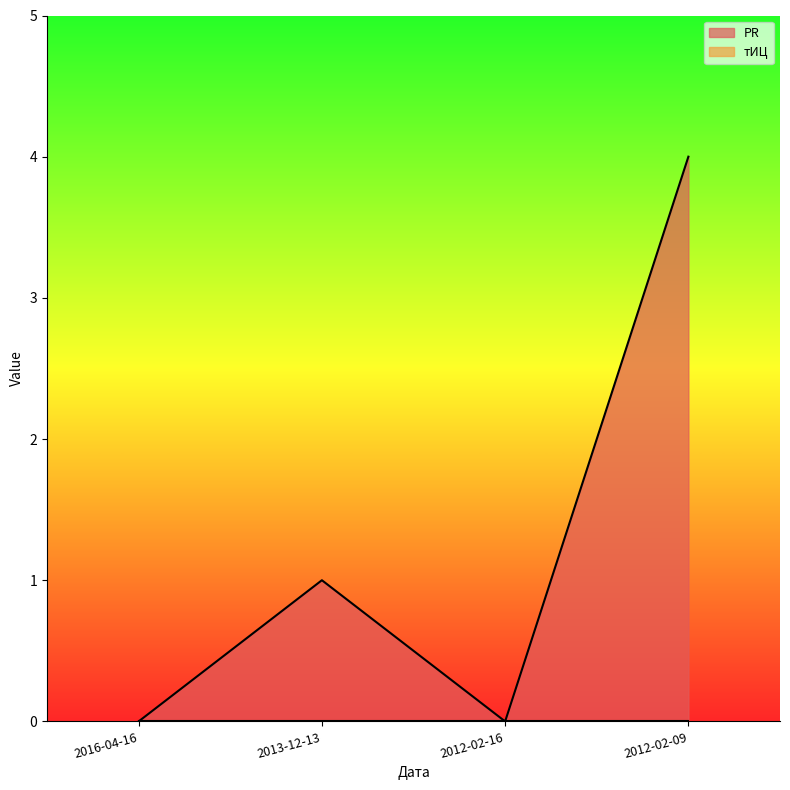

Where is the data nearest to the value 2?

2013-12-13